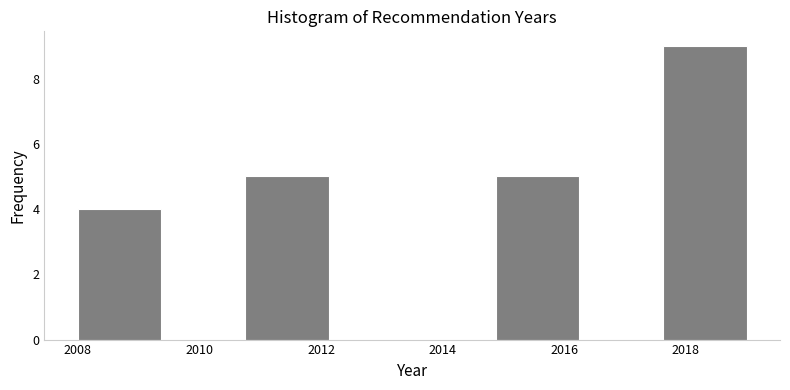

How tall is the bar that spans 2014.8 to 2016.2 on the x-axis? Neither the bar edges nor the heights are printed on the chart, so give them approximately, as read against the axes.

5